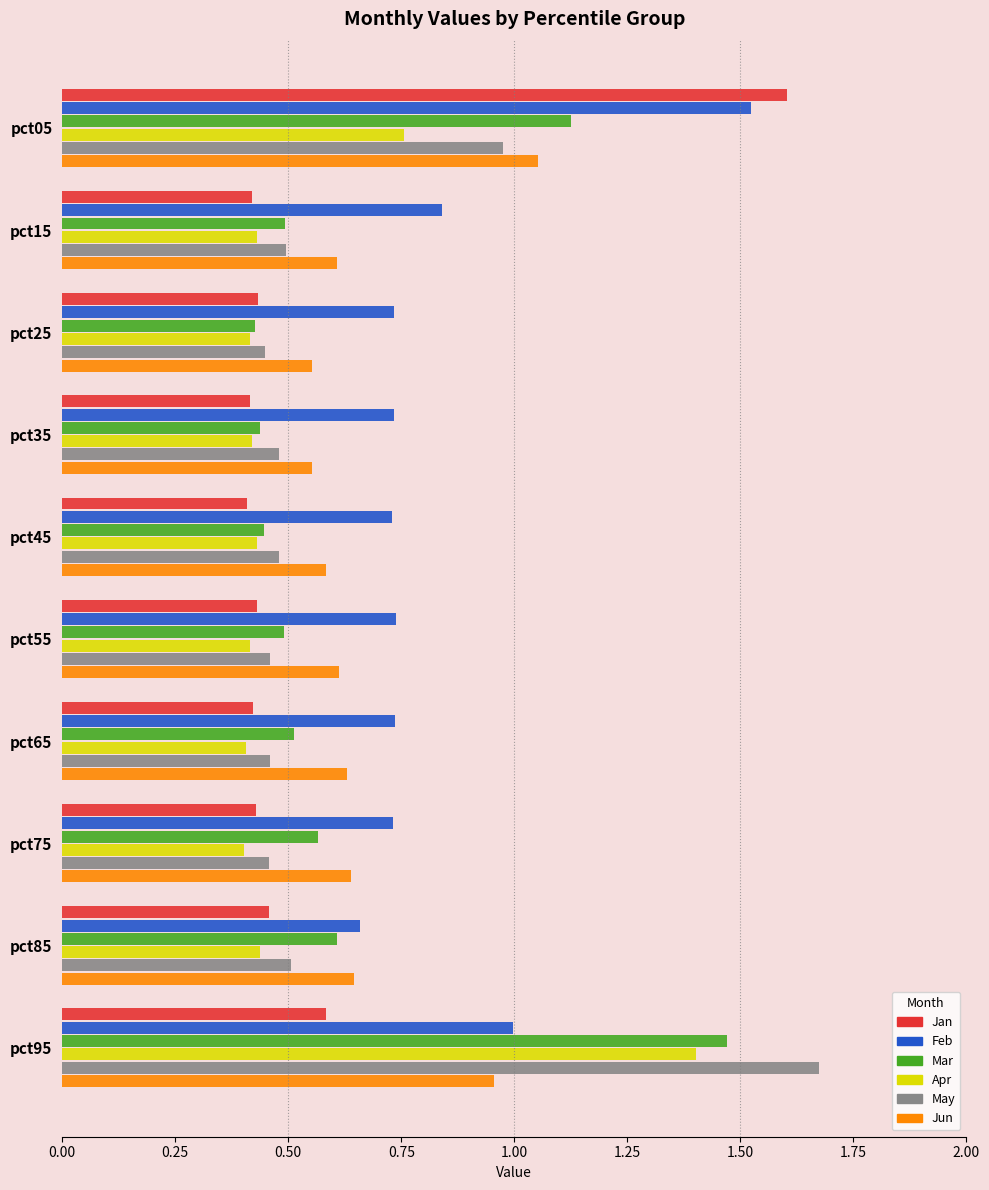

True or false: Jun has a value of 1.1 at pct75.

False